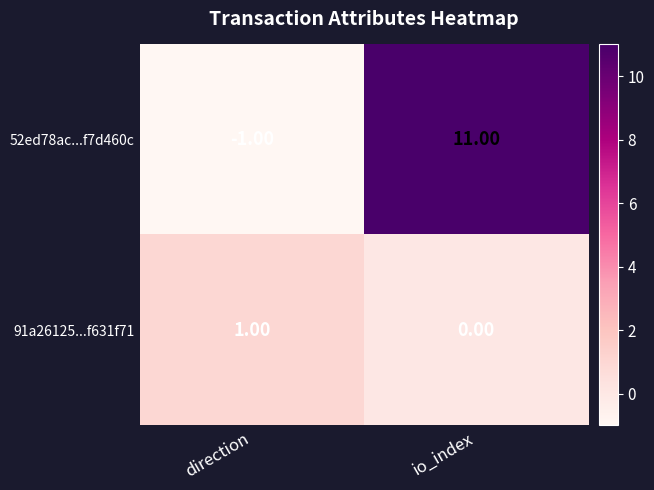

List the series in order of their overall mean, highest first.

52ed78ac...f7d460c, 91a26125...f631f71